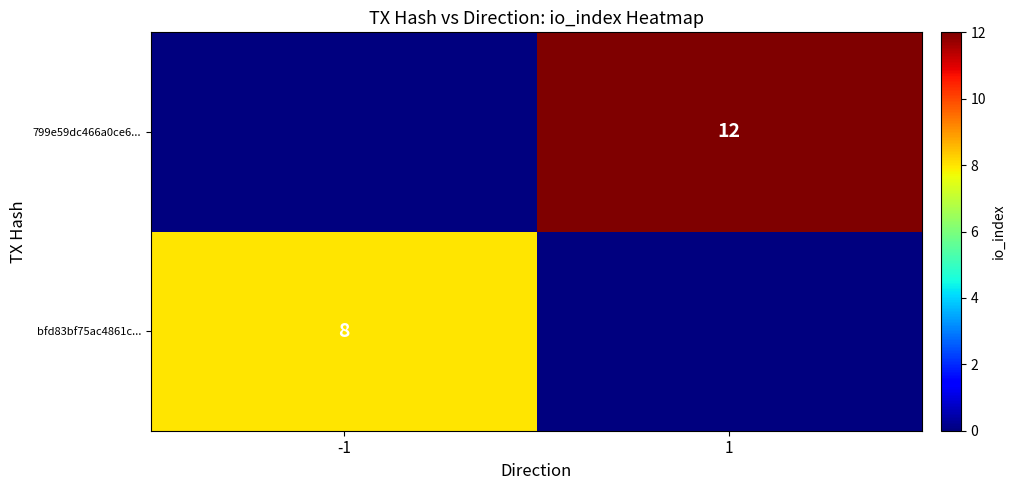

The bfd83bf75ac4861c... series shows 8 at -1. True or false?

True